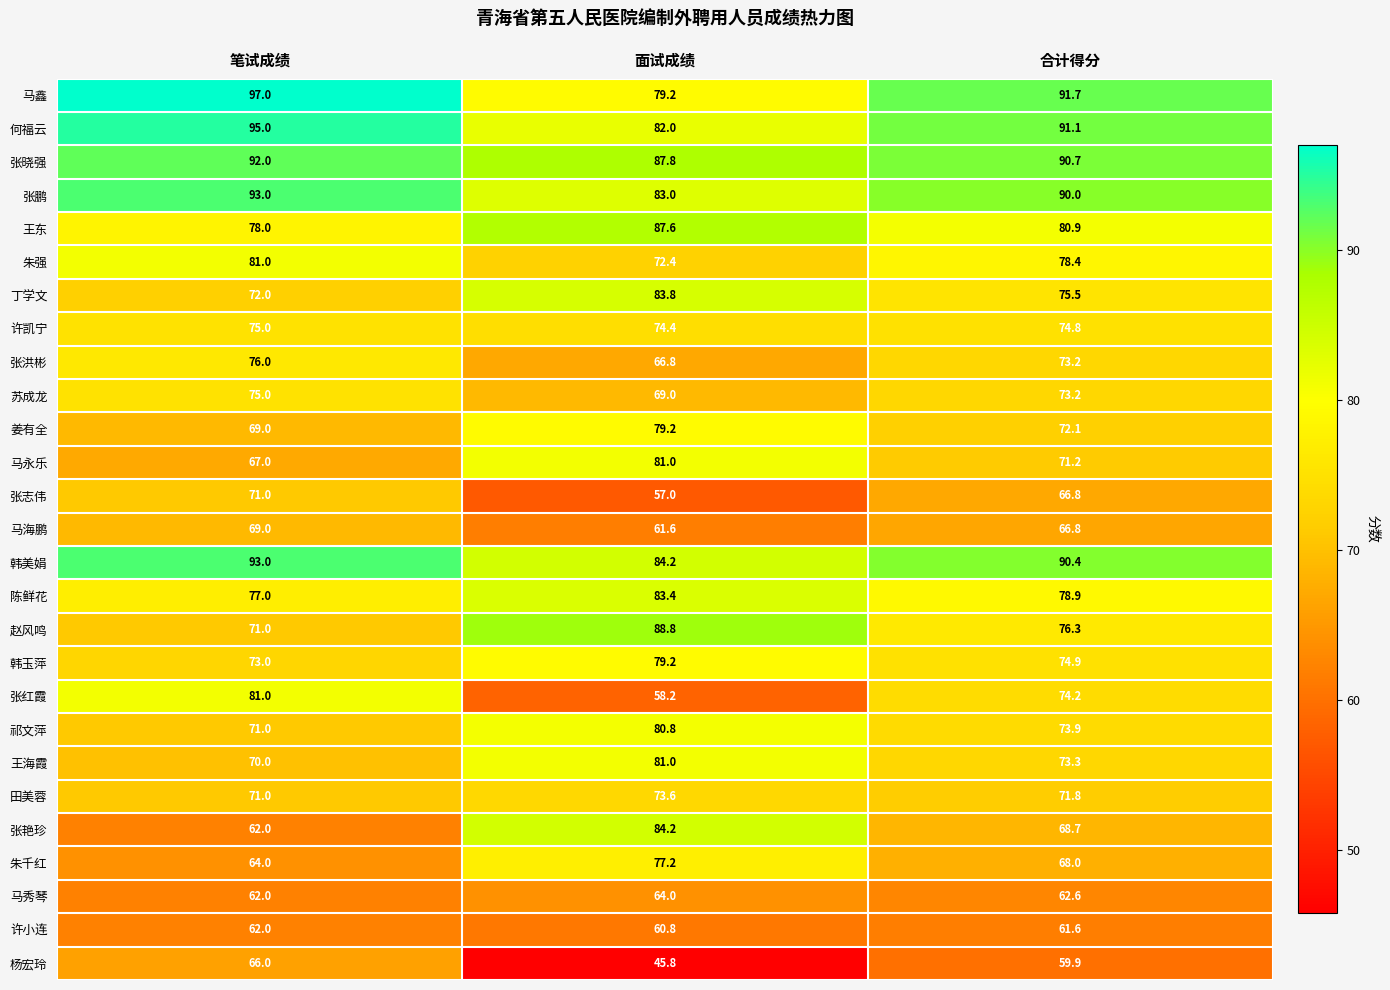

What is the difference between the 马鑫 values at 面试成绩 and 笔试成绩?

17.8